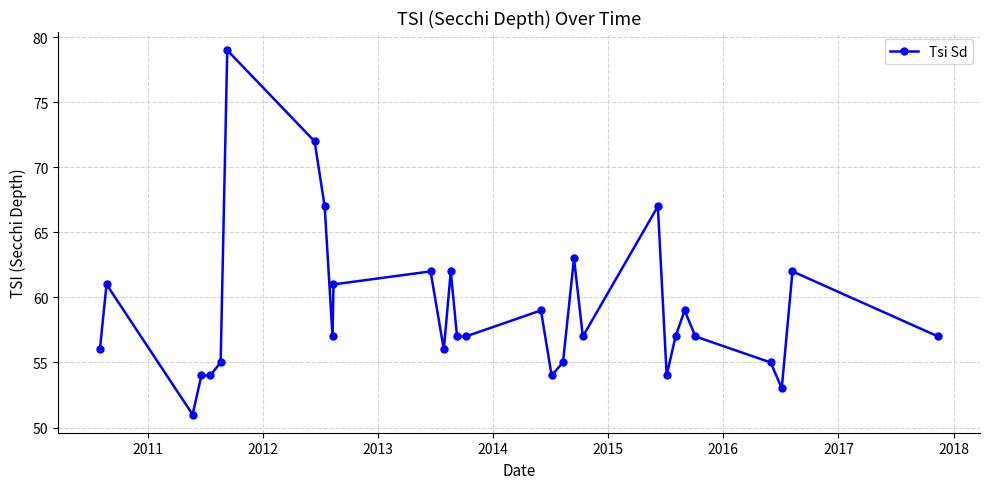

What is the greatest value displayed?

79